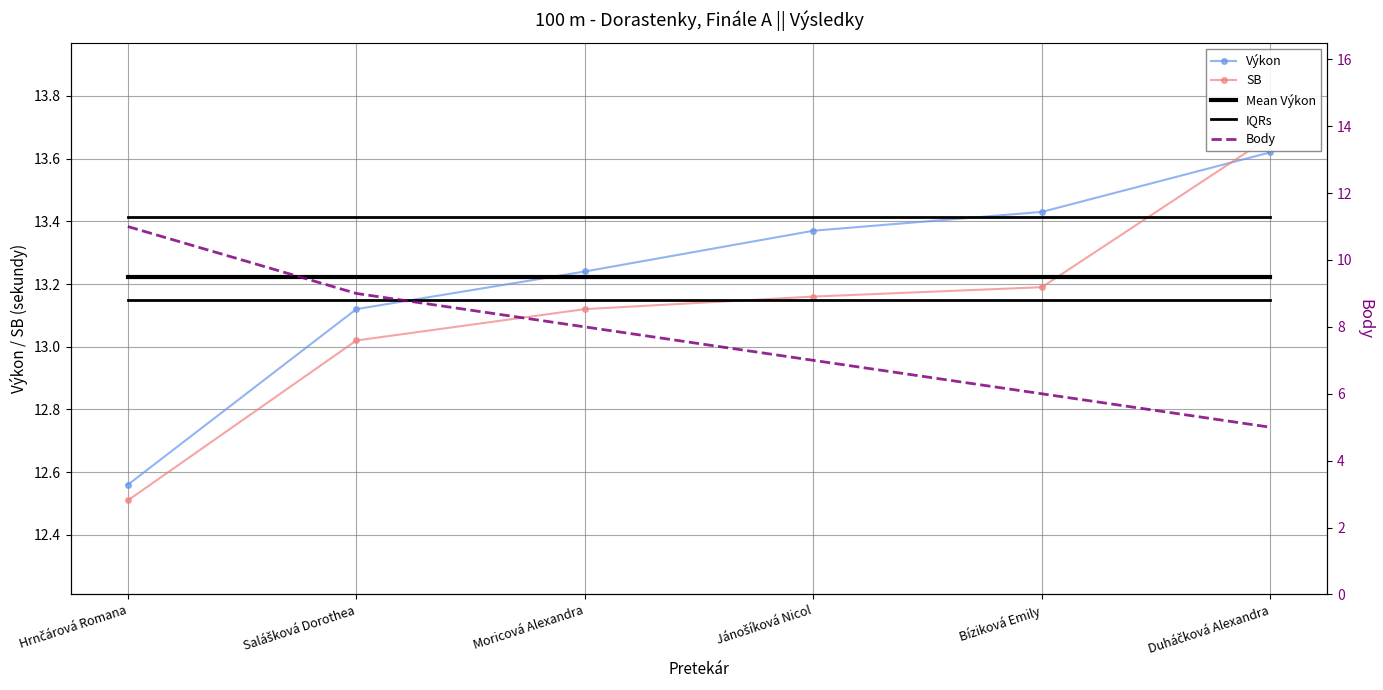

Is it true that IQRs equals 8.7 at Hrnčárová Romana?

False